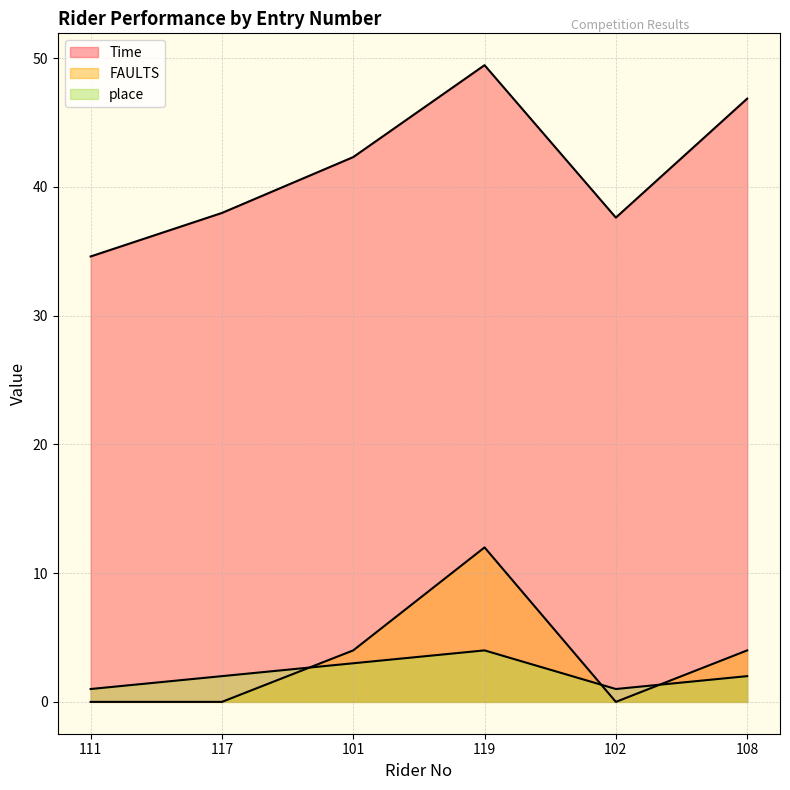

At which label does Time first exceed 42?

101